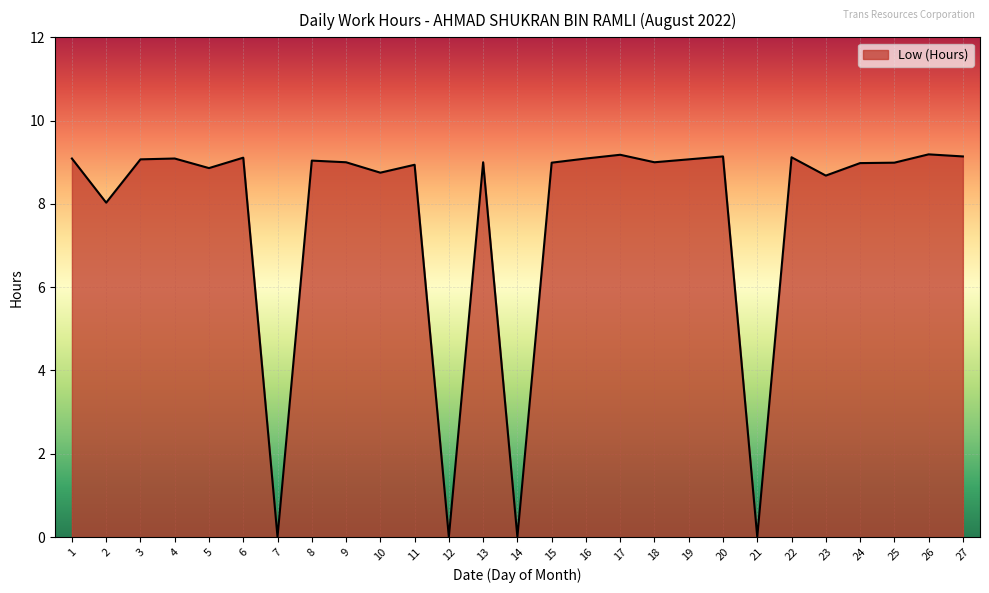

The chart shows a value of 4.2 at 18. True or false?

False